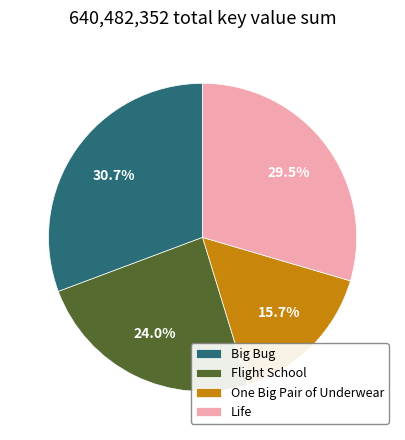

What percentage do One Big Pair of Underwear and Flight School together represent?

39.7%